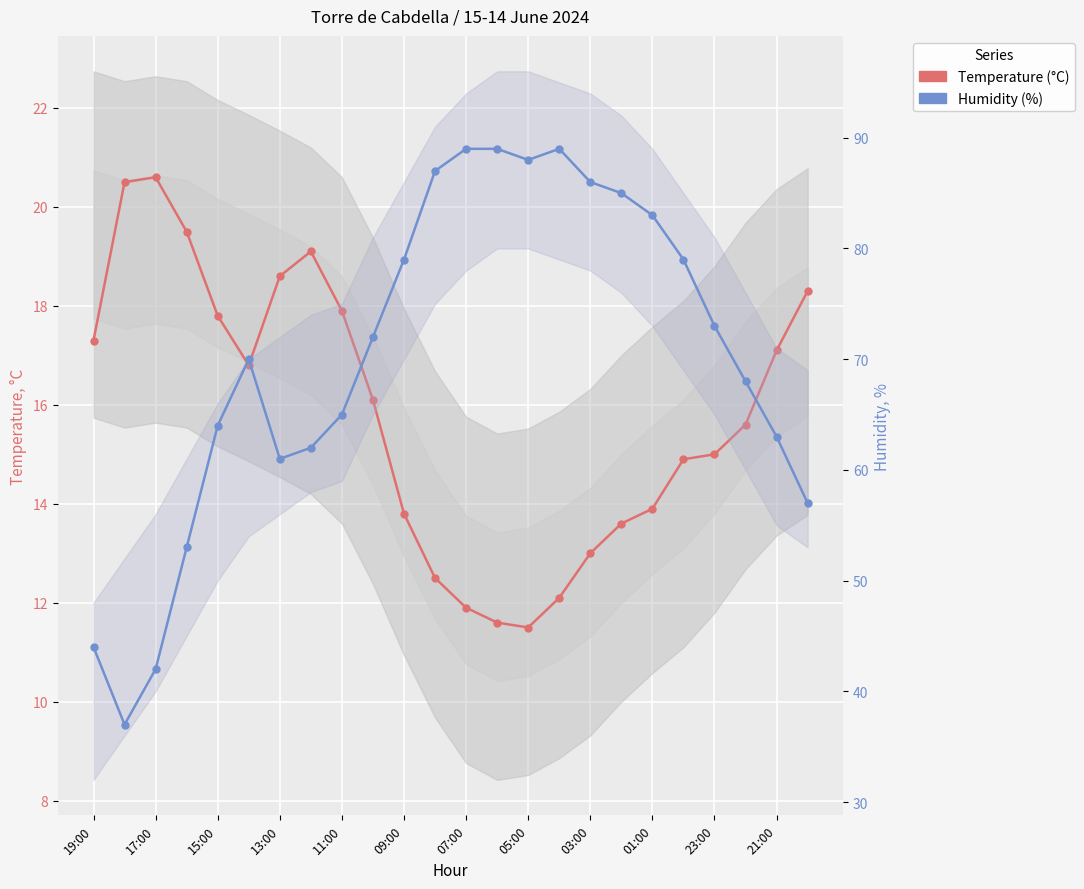

Rank the series at 21:00 from lowest to highest value.

Temperature (°C), Humidity (%)